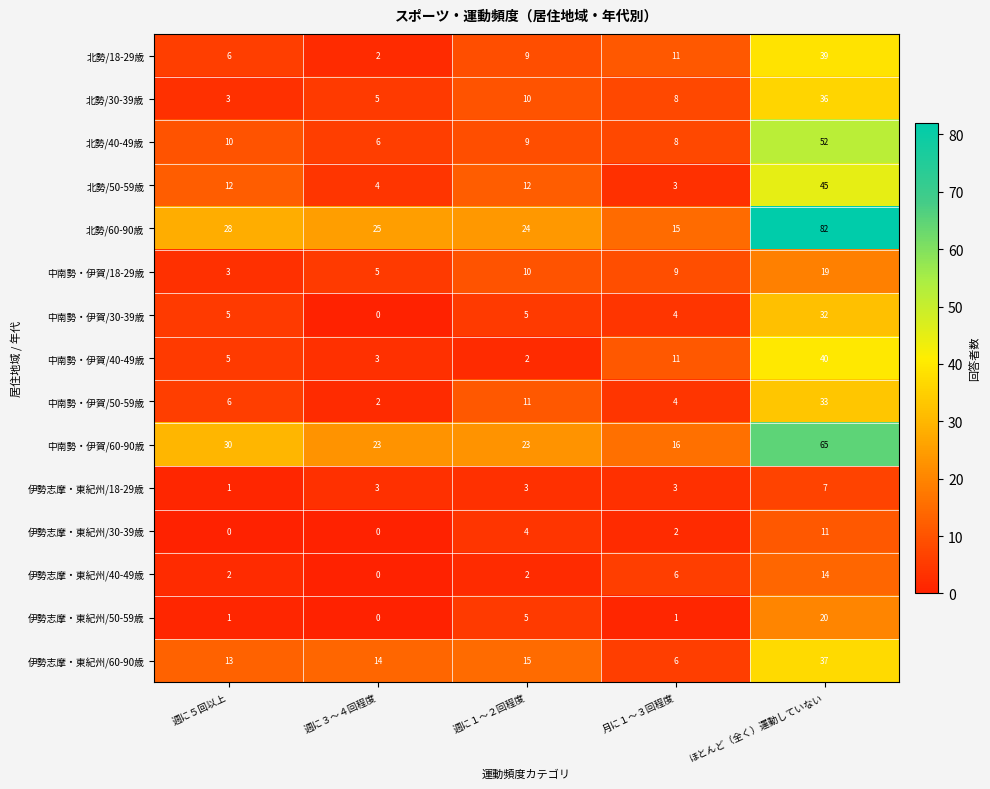

What is the greatest value displayed?

82